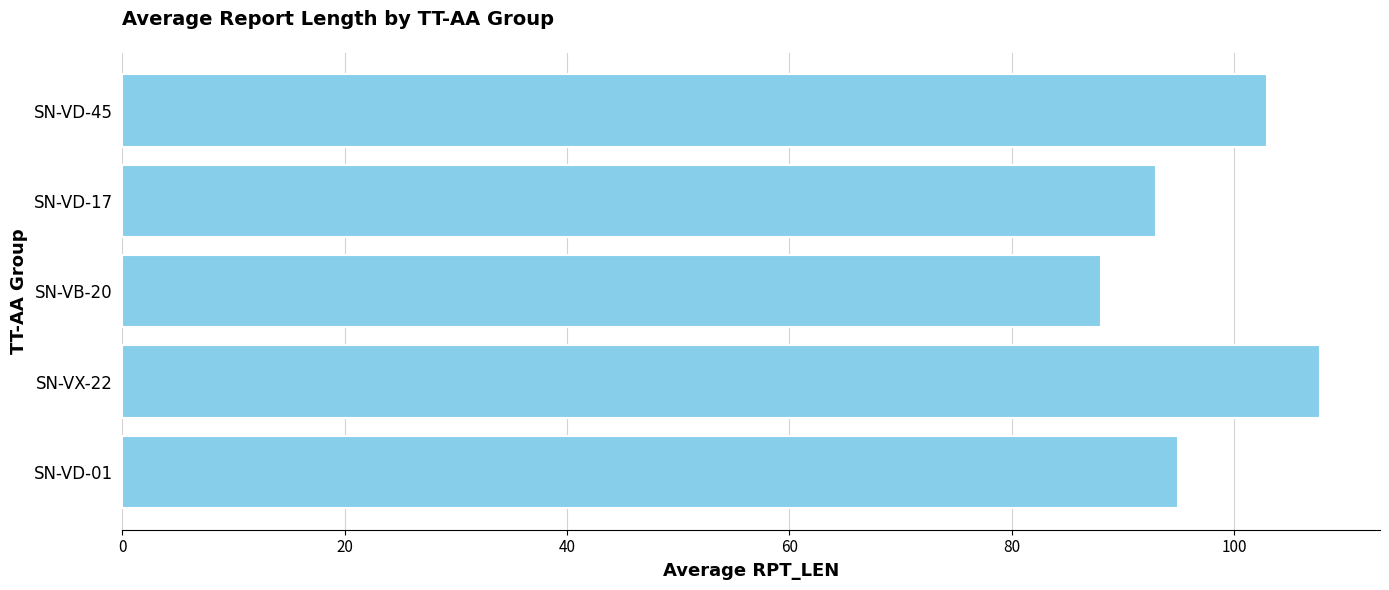

Is it true that the value at SN-VX-22 is 156.4?

False